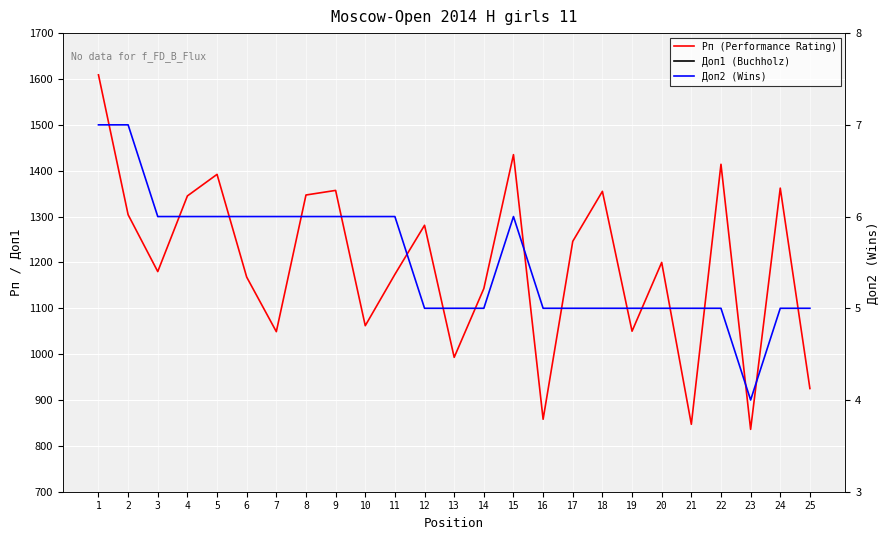

Where is the first local minimum for Доп1 (Buchholz)?

6